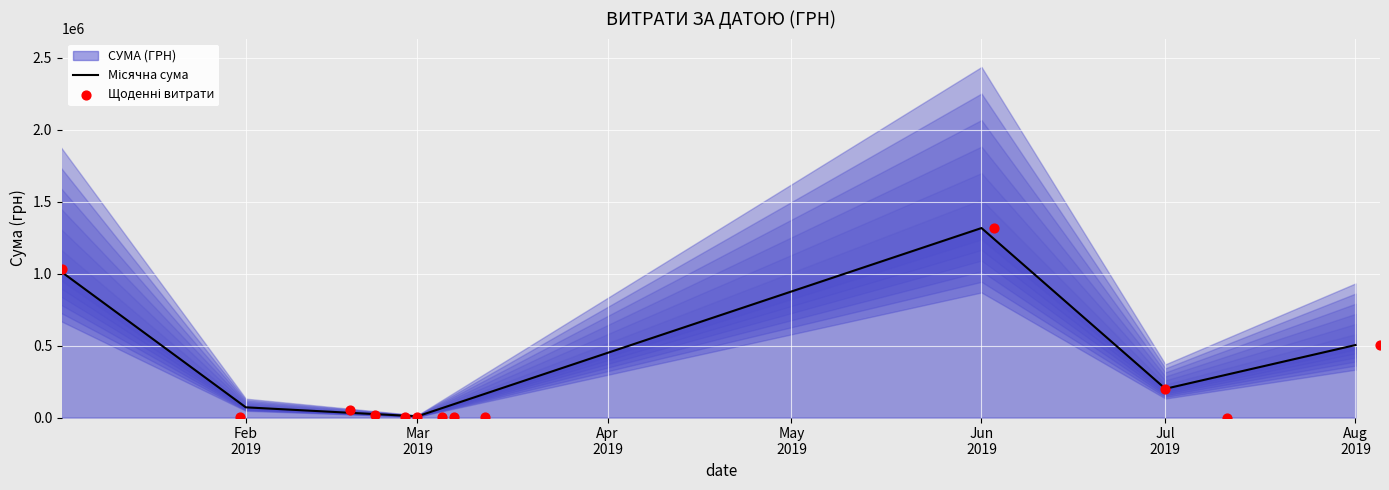

What is the change in value from 22 to 37?

+1021293.1